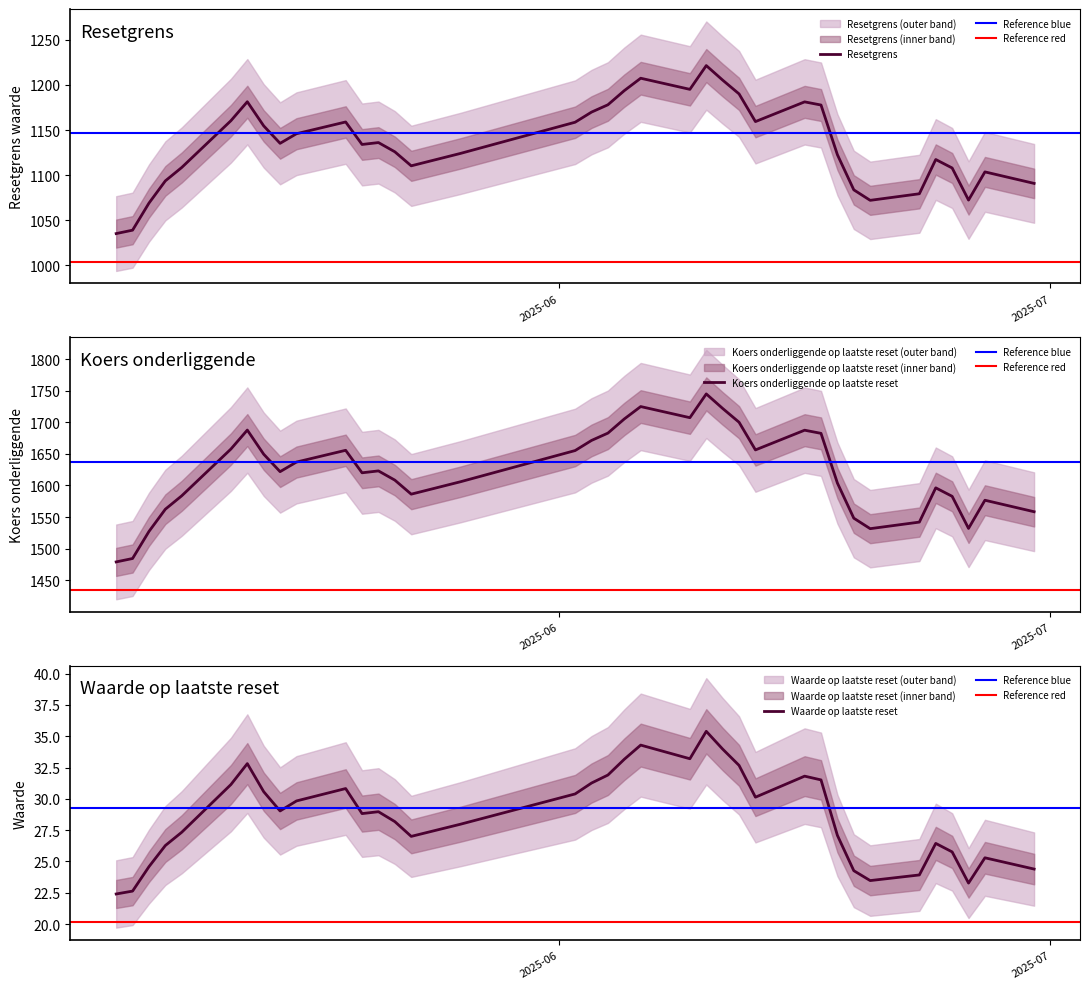

How many interior local peaks does the Waarde op laatste reset series have?

8